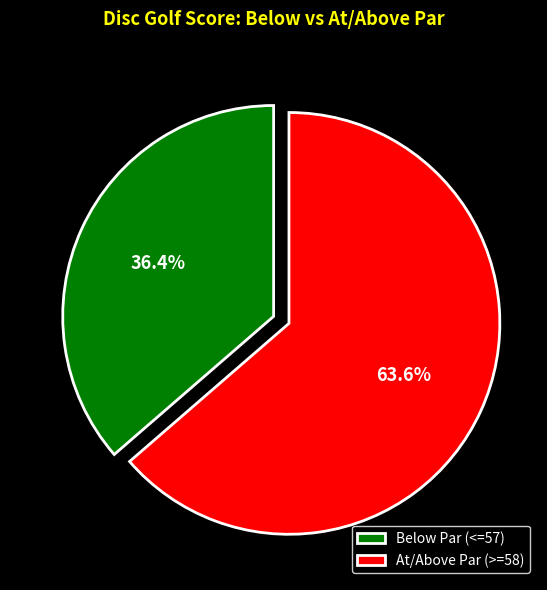

What portion of the pie excludes Below Par (<=57)?

63.6%